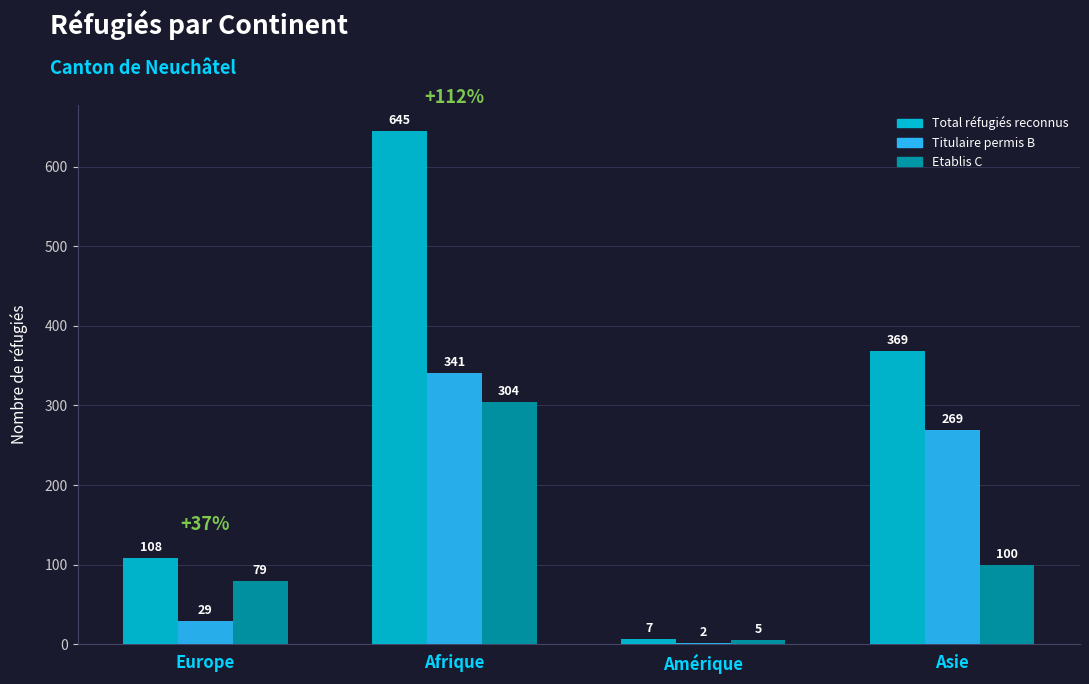

At which category is the sum across all series the highest?

Afrique